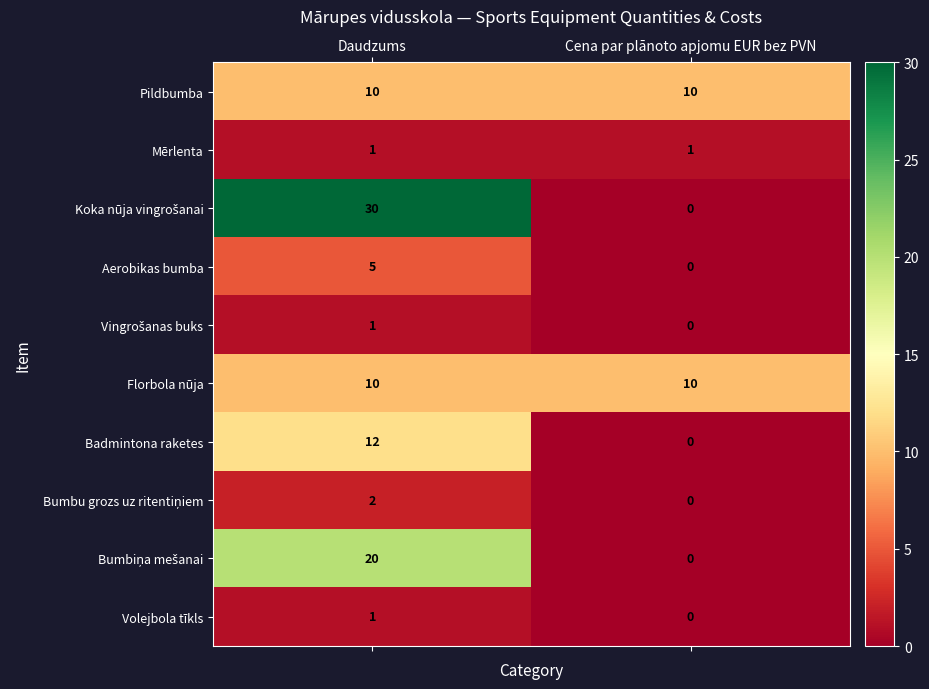

At which category is the sum across all series the highest?

Daudzums